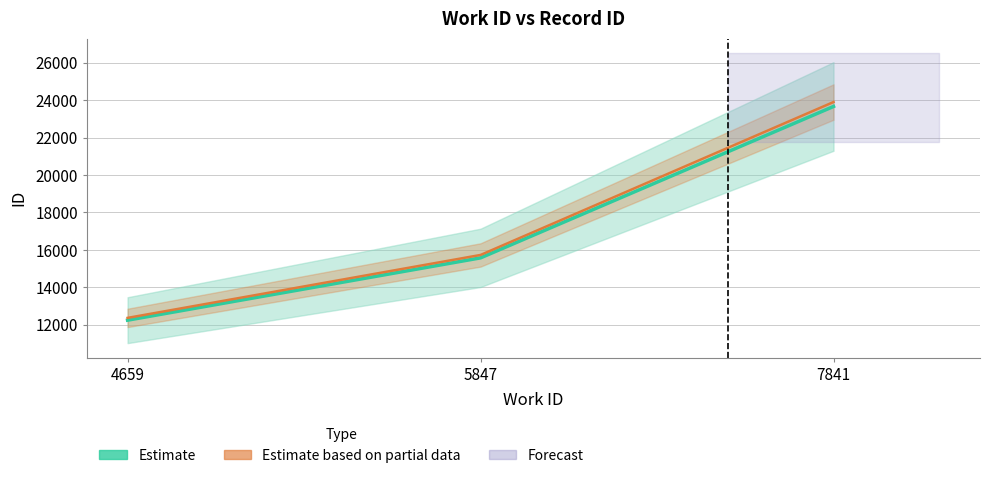

Reading left to right, list all the values displayed in this chart.

Estimate: 12249.0	15576.0	23660.0
Estimate based on partial data: 12371.5	15731.8	23896.6